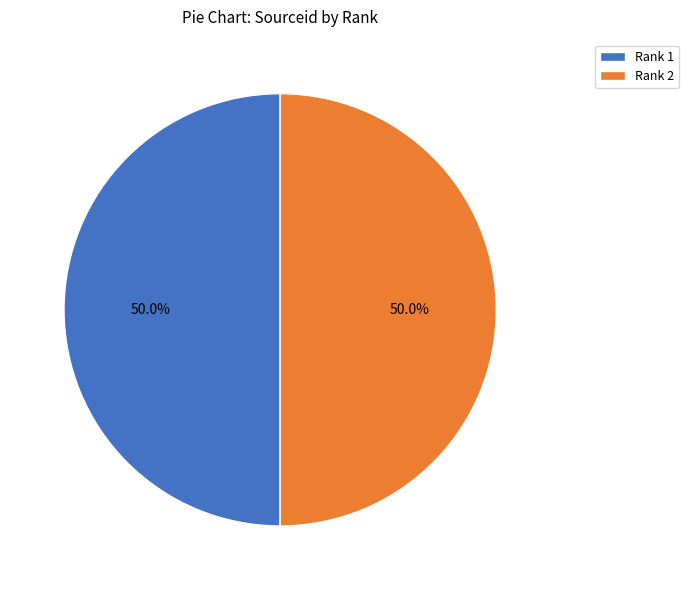

What is the ratio of the value at Rank 2 to the value at Rank 1?

1.0